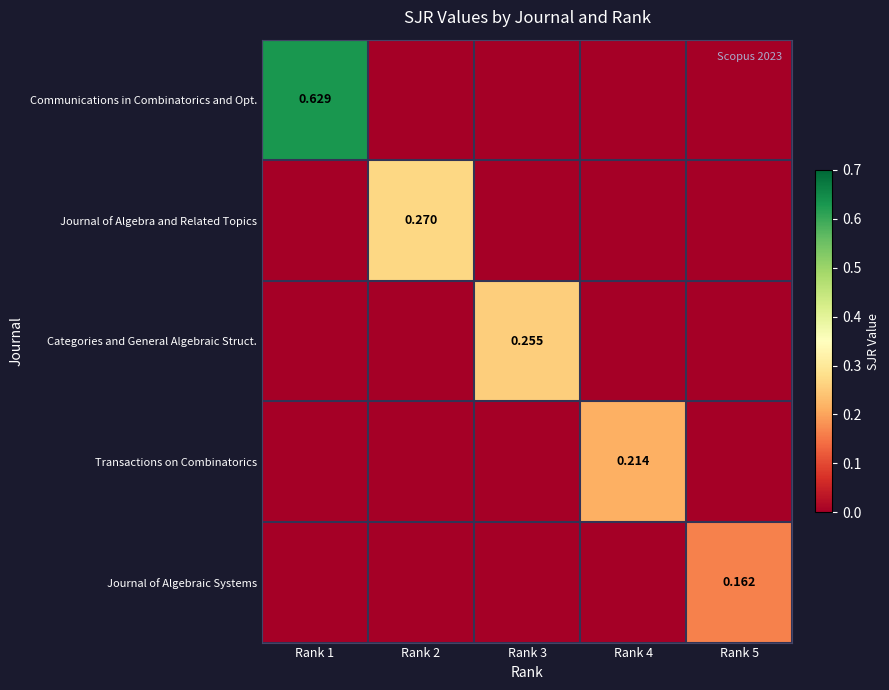

How many data points in Transactions on Combinatorics are above 0?

1